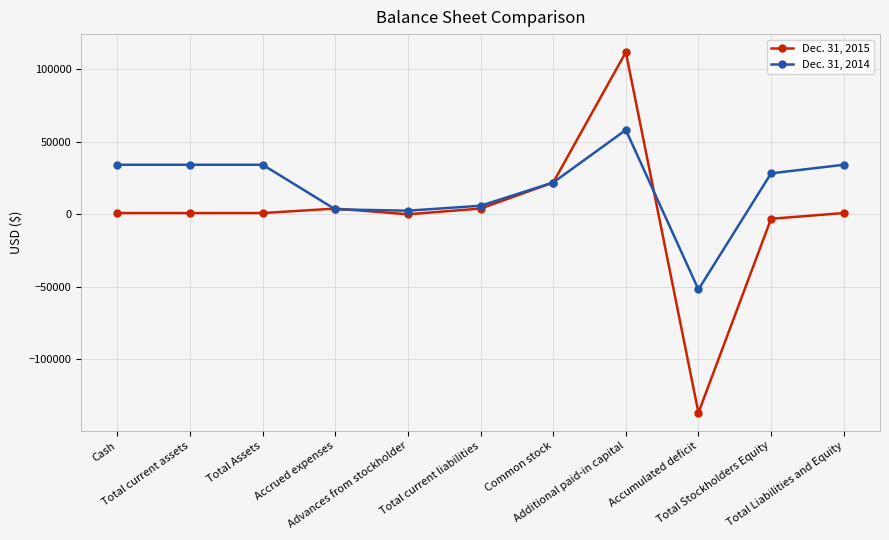

How many distinct data groups are displayed?

2